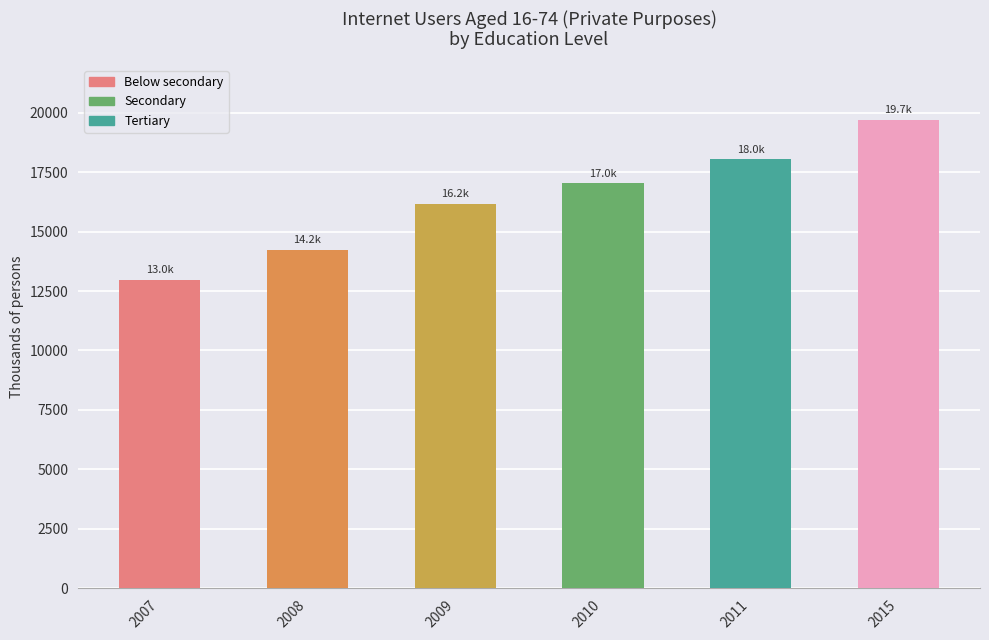

Reading left to right, list all the values displayed in this chart.

12976.9	14243.9	16171.9	17021.1	18026.5	19679.3